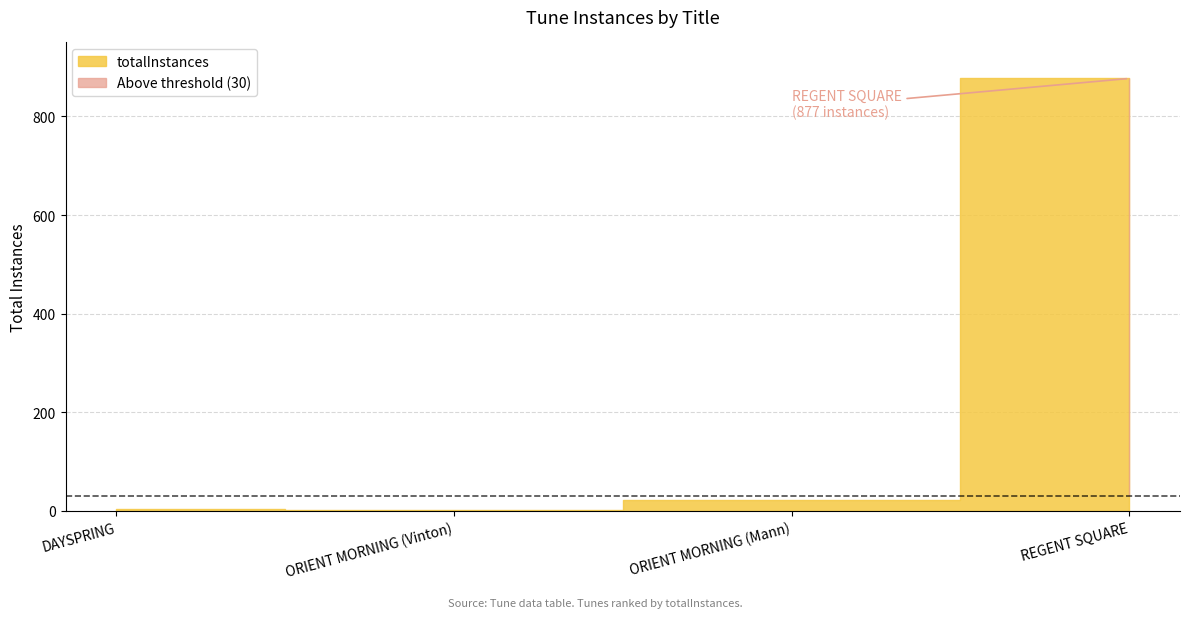

What is the label of the 2nd point from the left?

ORIENT MORNING (Vinton)